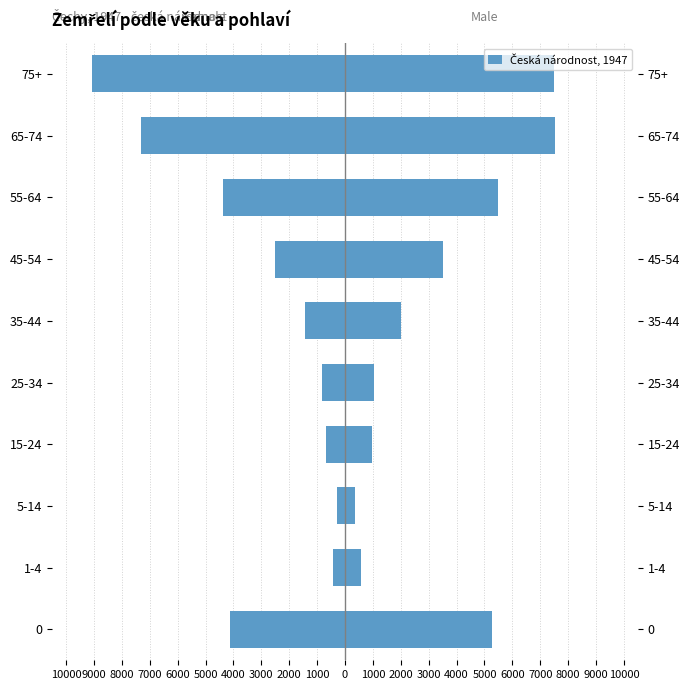

How many bars are there in total?

20